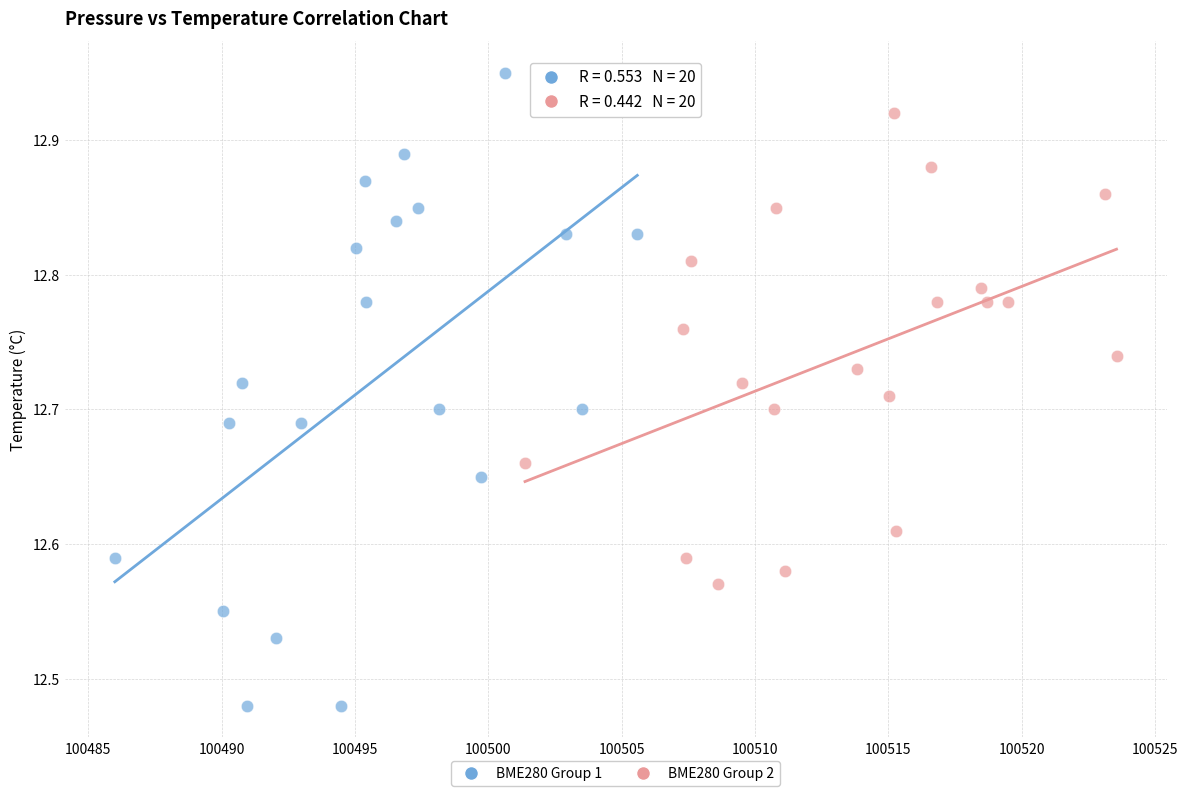

Which series contains the highest Y value?

BME280 Group 1